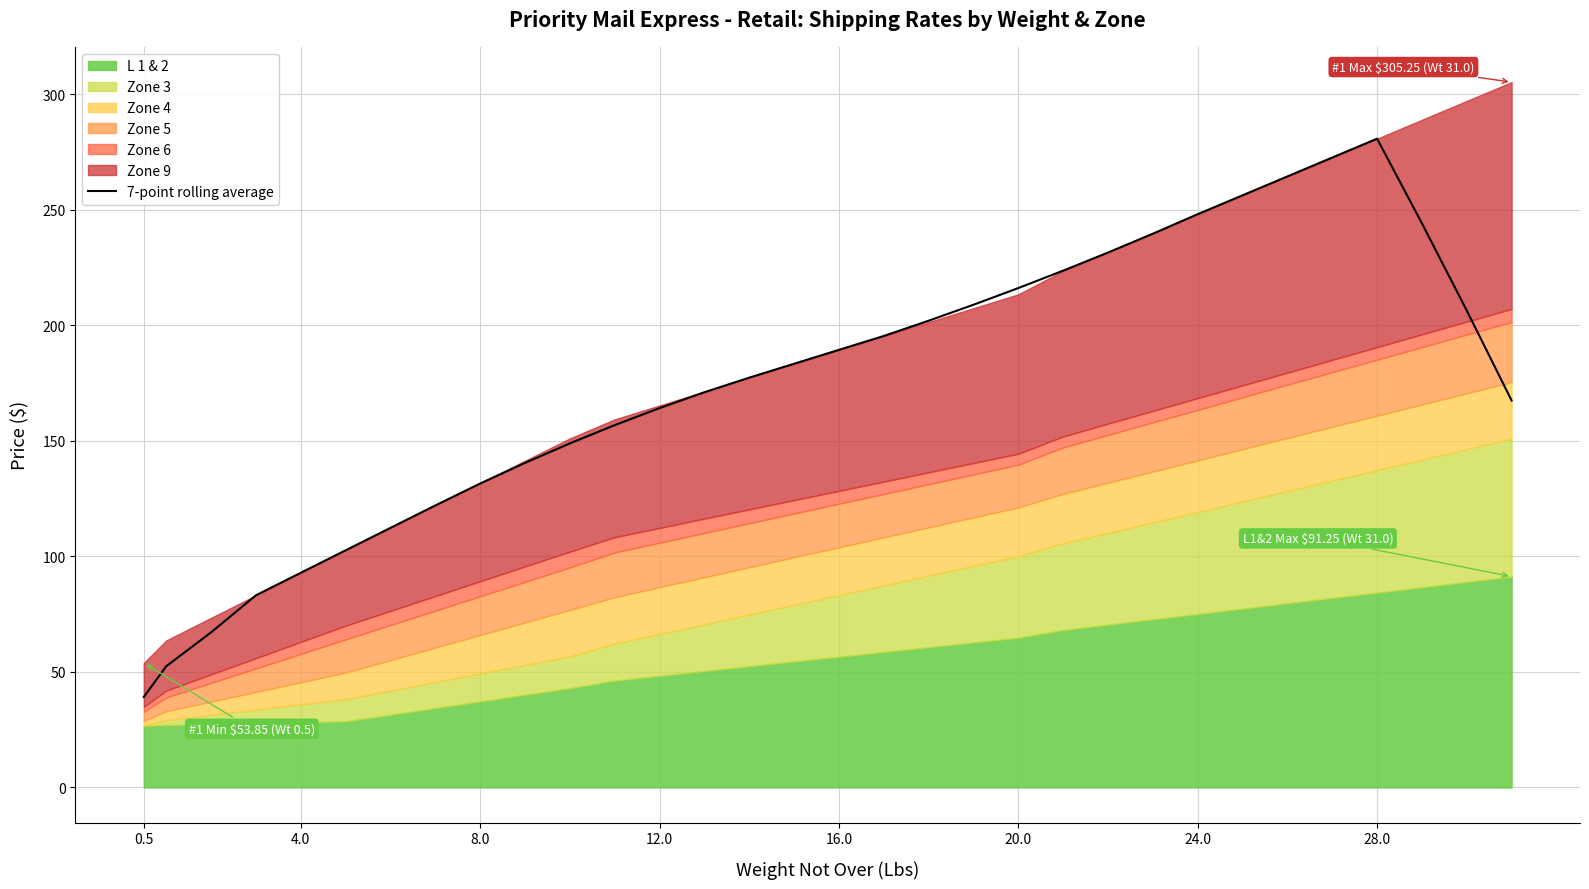

At which label does 7-point rolling average reach its peak?

28.0